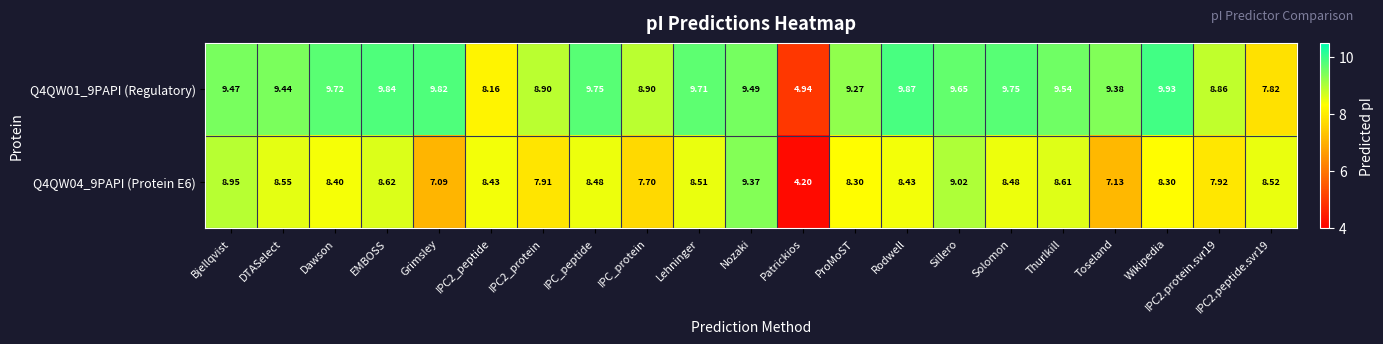

List the series in order of their peak value, highest first.

Q4QW01_9PAPI (Regulatory), Q4QW04_9PAPI (Protein E6)